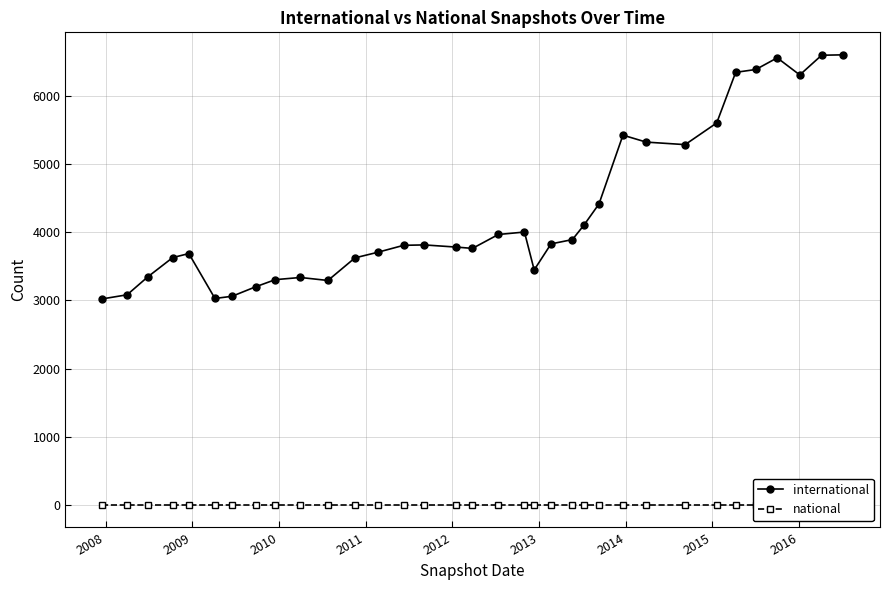

True or false: international and national intersect in this chart.

False